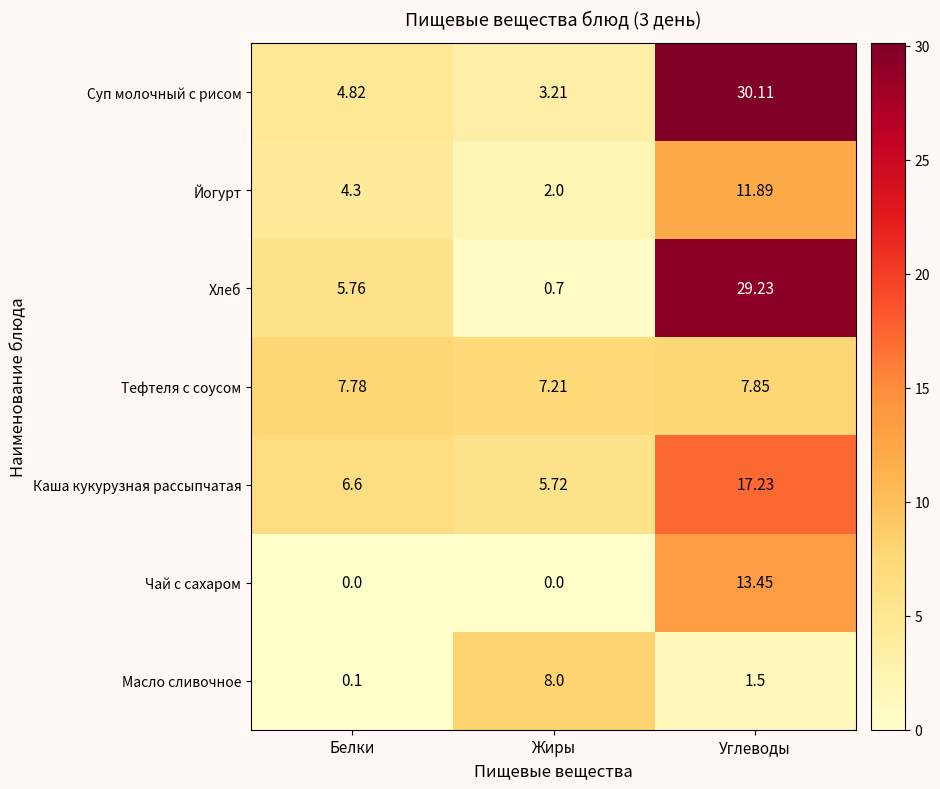

Where does the Суп молочный с рисом series first go above 4?

Белки